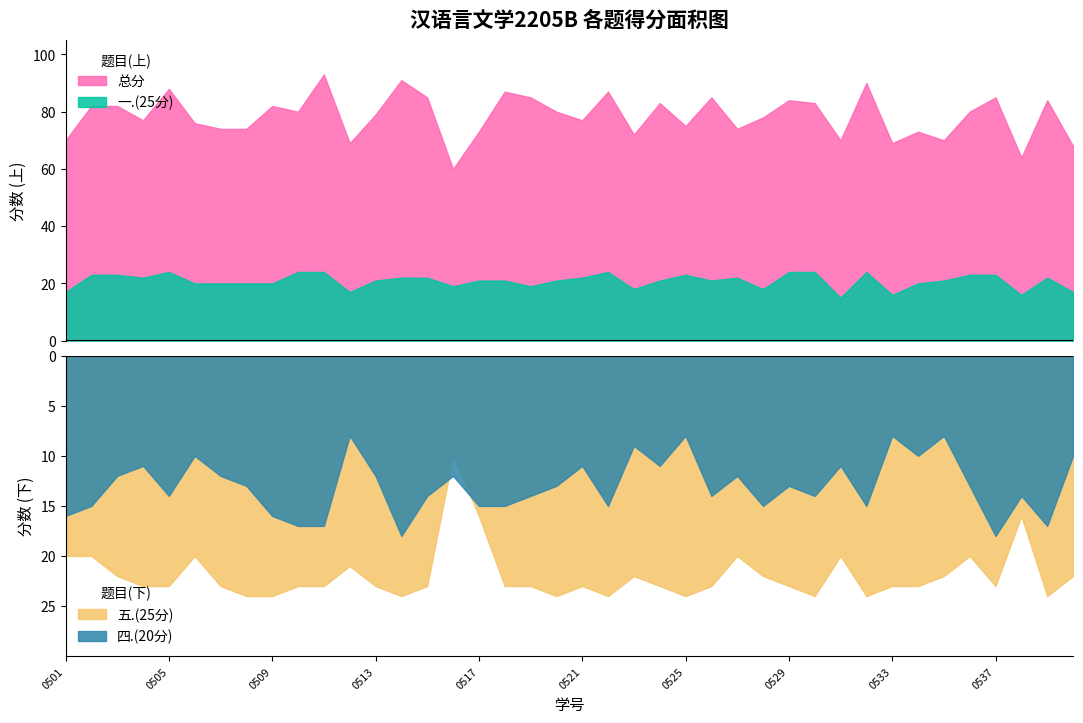

How many data points in 五.(25分) are less than 23?

15